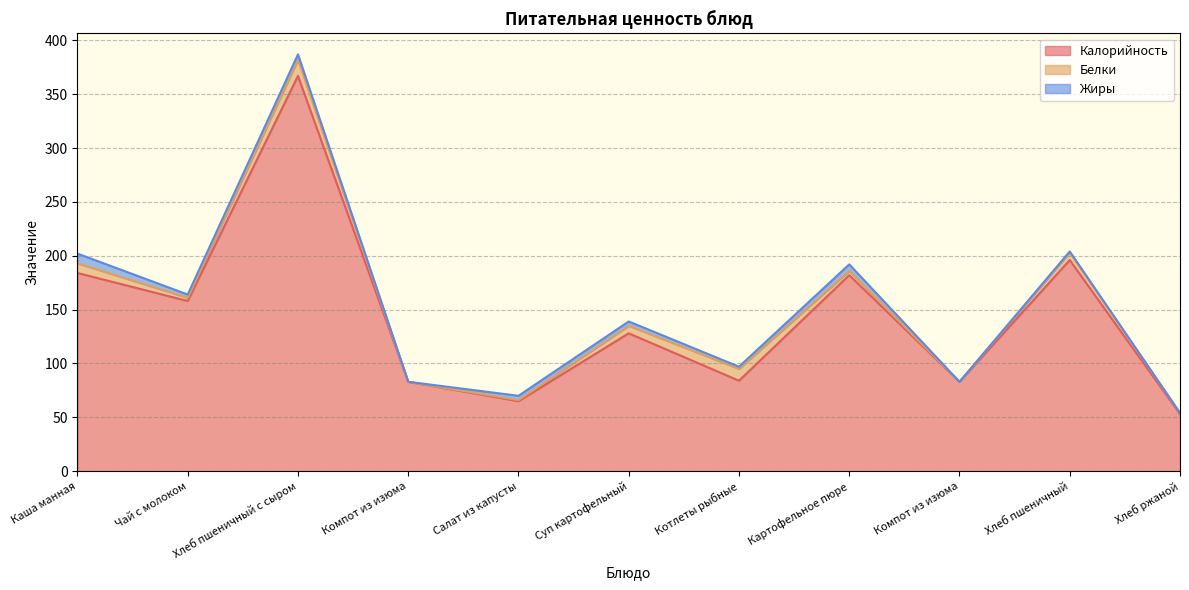

Is it true that Белки equals 6 at Котлеты рыбные?

False